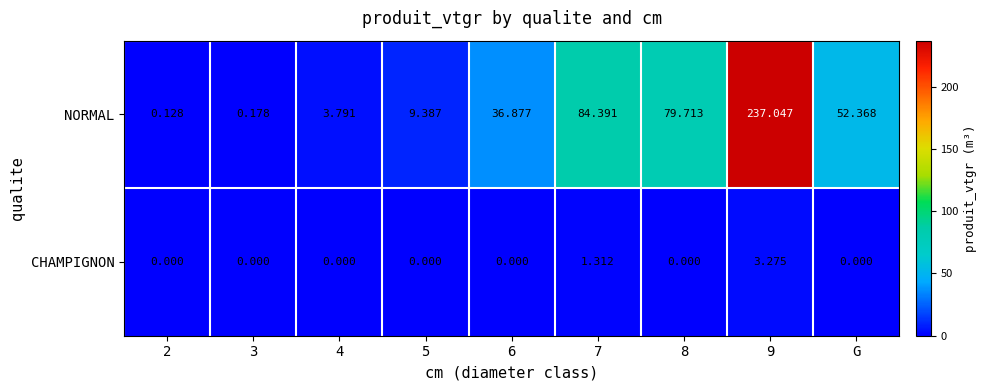

List the series in order of their peak value, highest first.

NORMAL, CHAMPIGNON